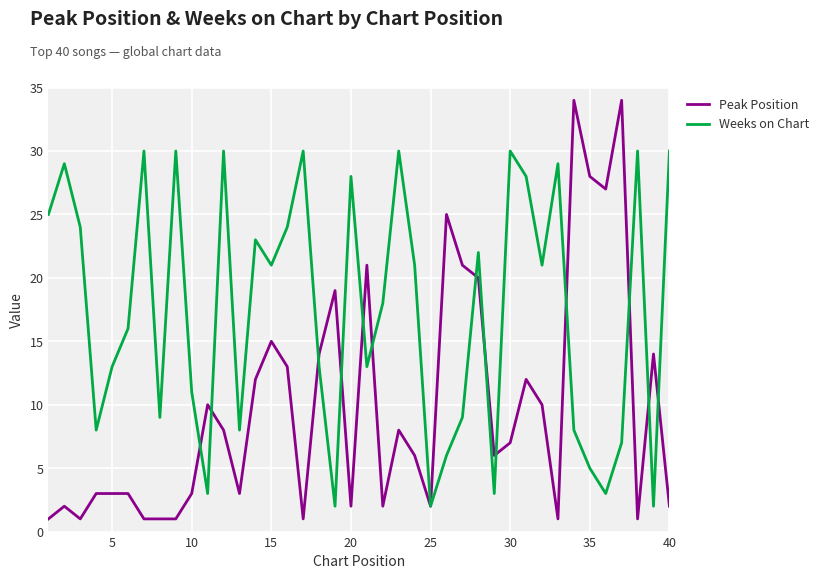

How many series are shown in this chart?

2